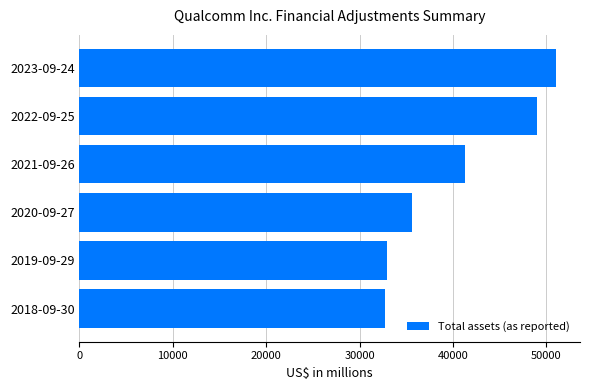

Reading top to bottom, what are all the values shown in this chart?

51040	49014	41240	35594	32957	32686